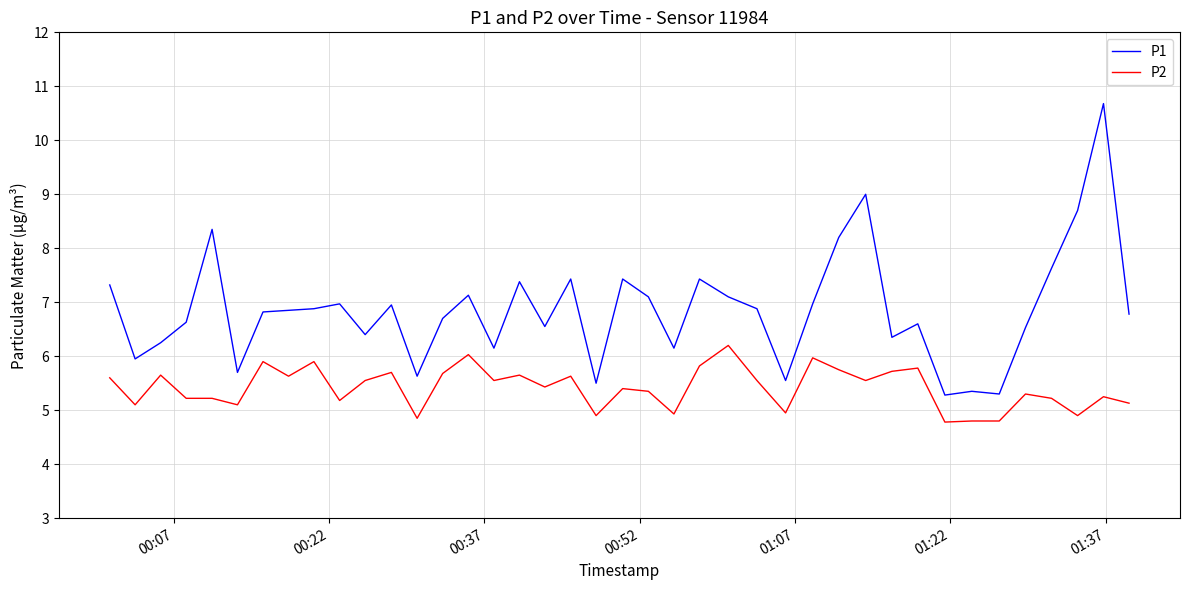

What is the difference between the maximum and minimum values in the P2 series?

1.4